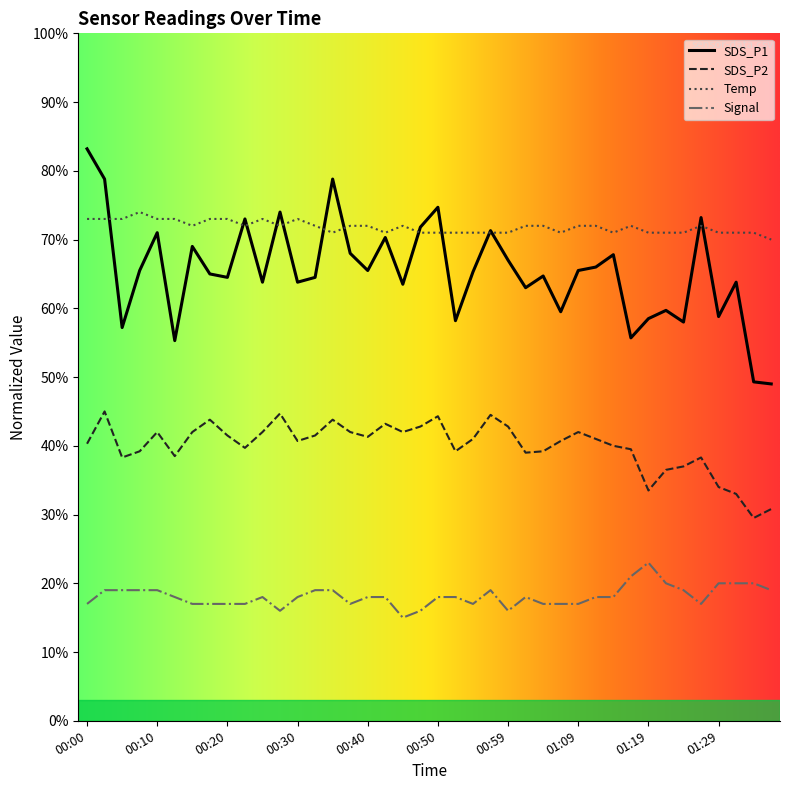

True or false: Temp and Signal intersect in this chart.

False